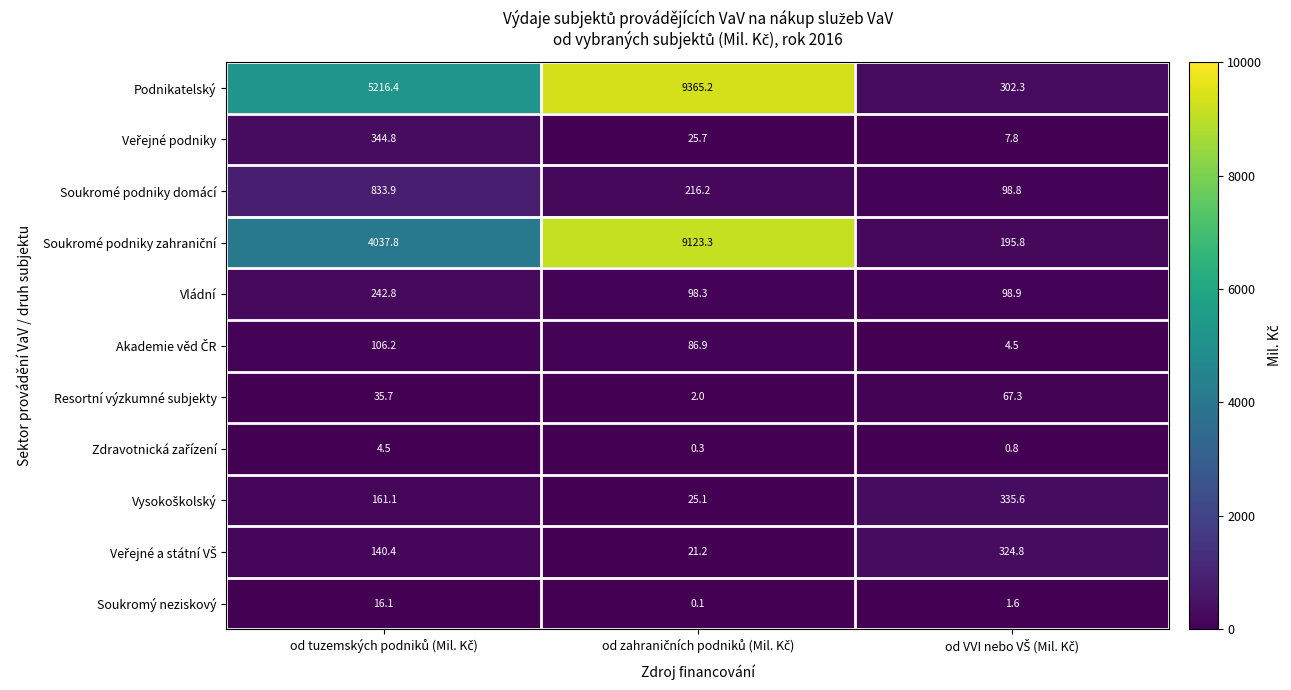

What is the difference between the maximum and minimum values in the Resortní výzkumné subjekty series?

65.3